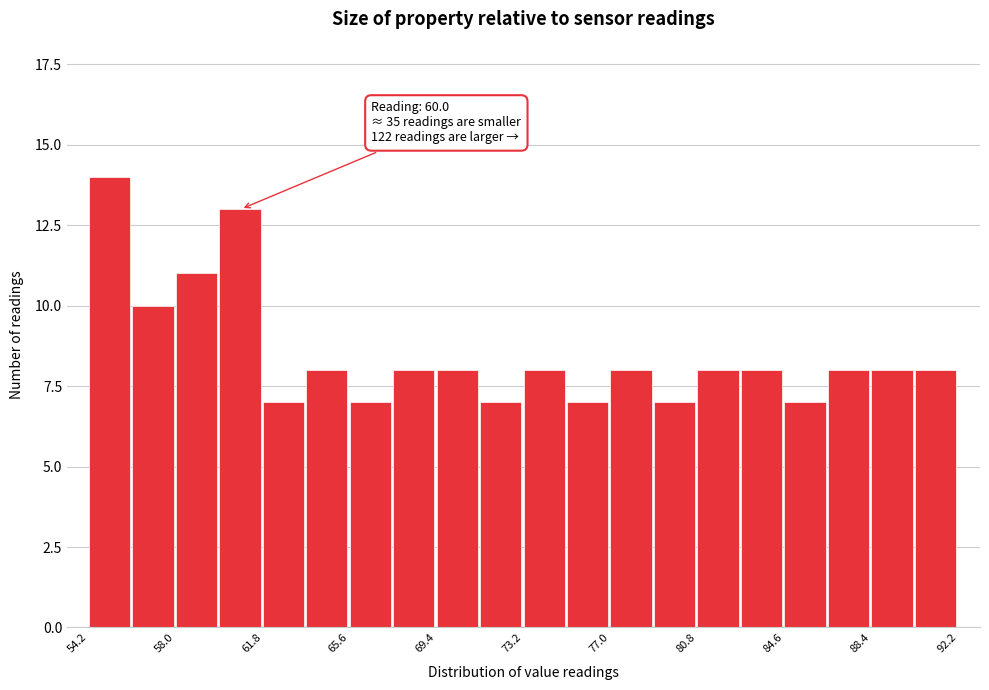

Around what value on the x-axis is the tallest bar? Give the approximate position of its centre, as read against the axis.

55.0